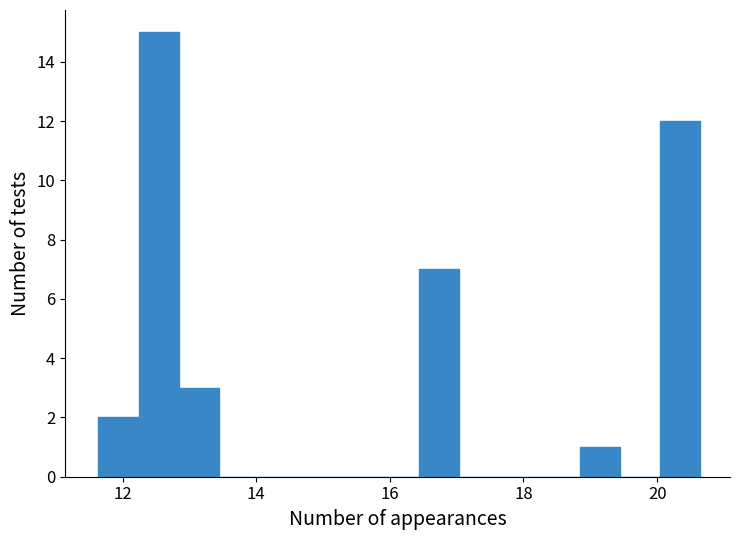

Read against the x-axis, roughly where is the centre of the tallest bar?

12.6